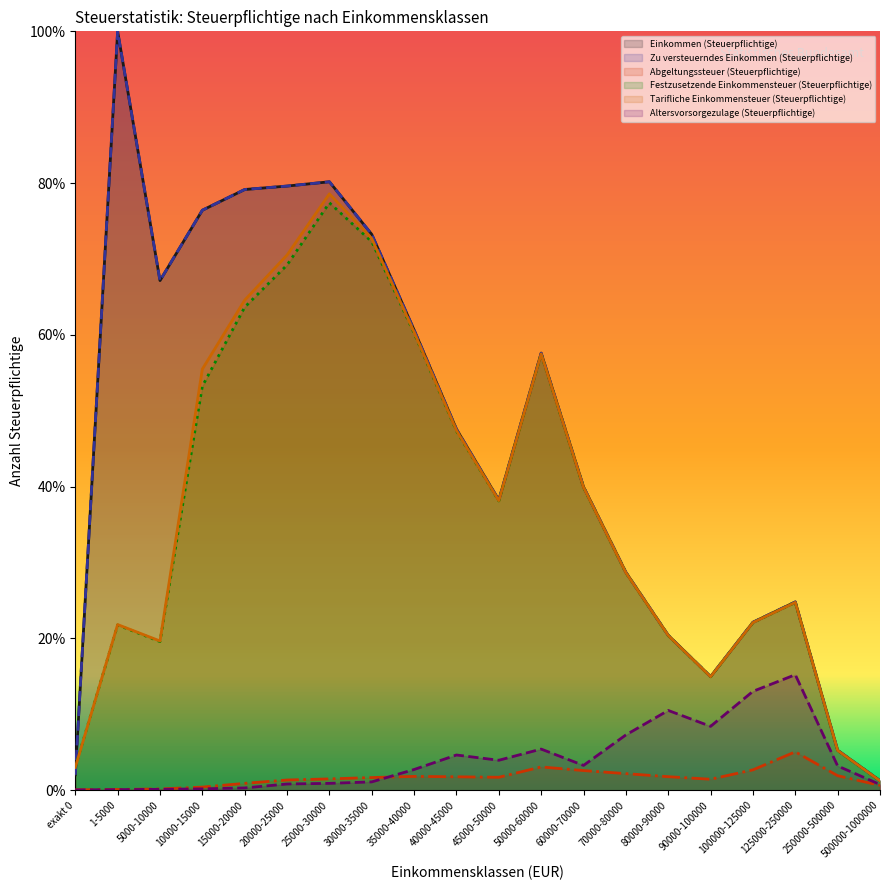

Is it true that Abgeltungssteuer (Steuerpflichtige) equals 0.2 at 5000-10000?

True